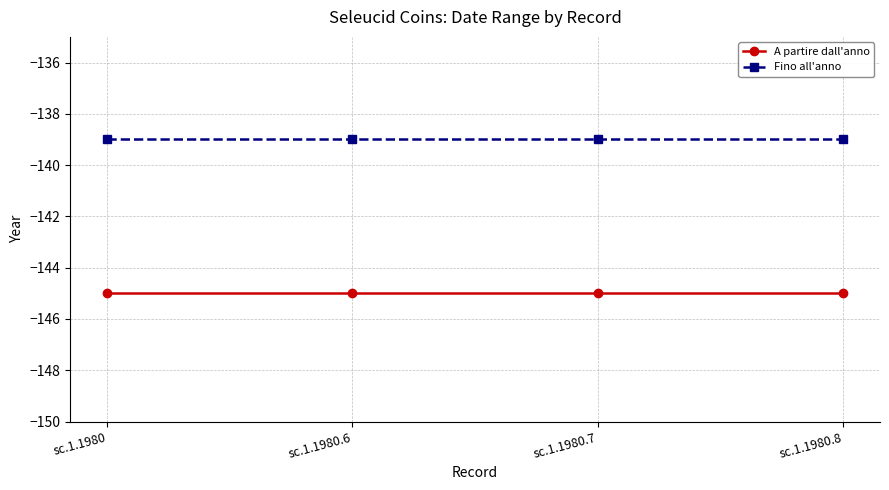

What is the spread (max minus min) of values at sc.1.1980?

6